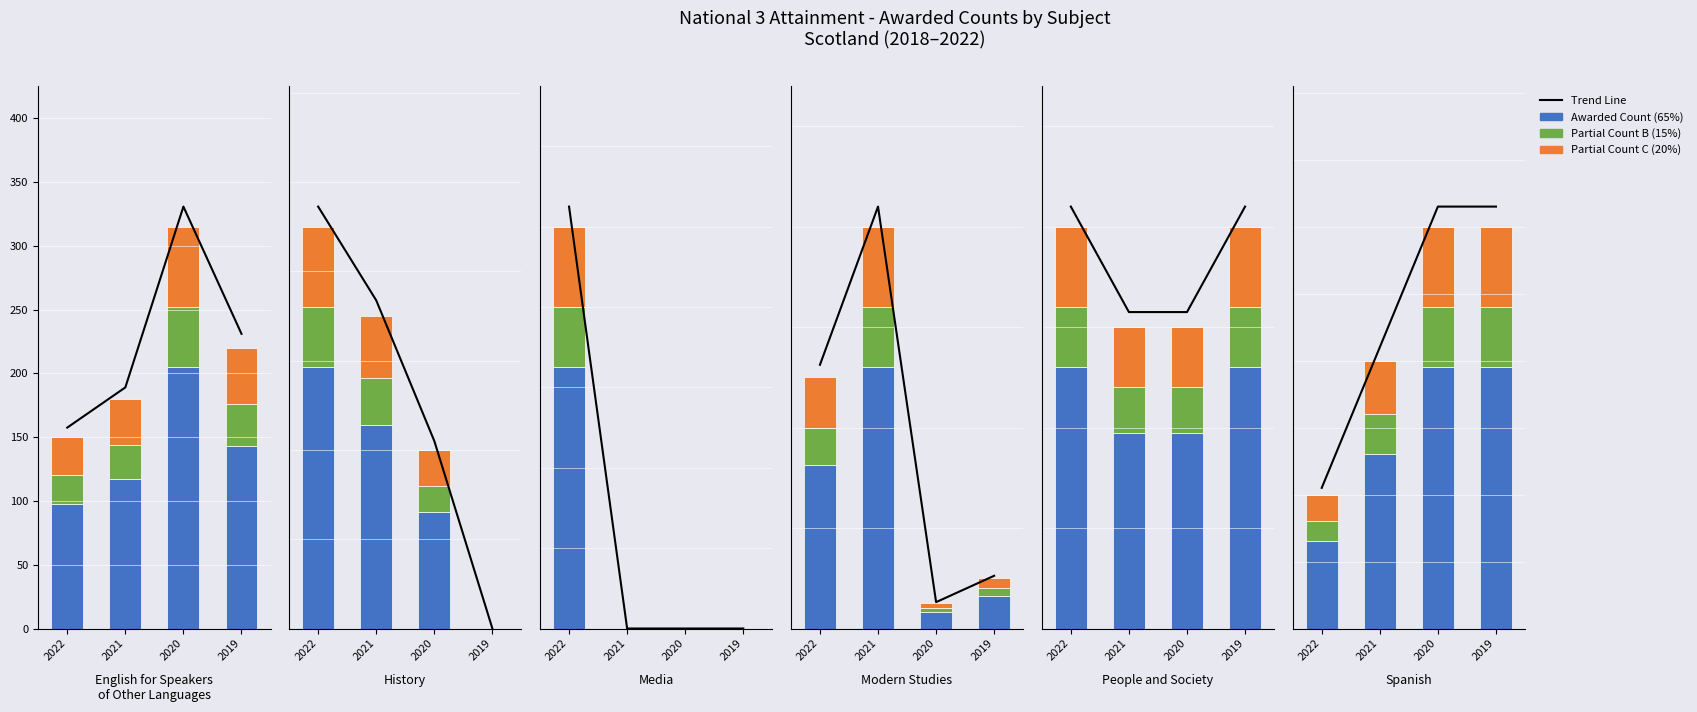

What is the difference between the maximum and second lowest values in the Trend Line series?

141.8